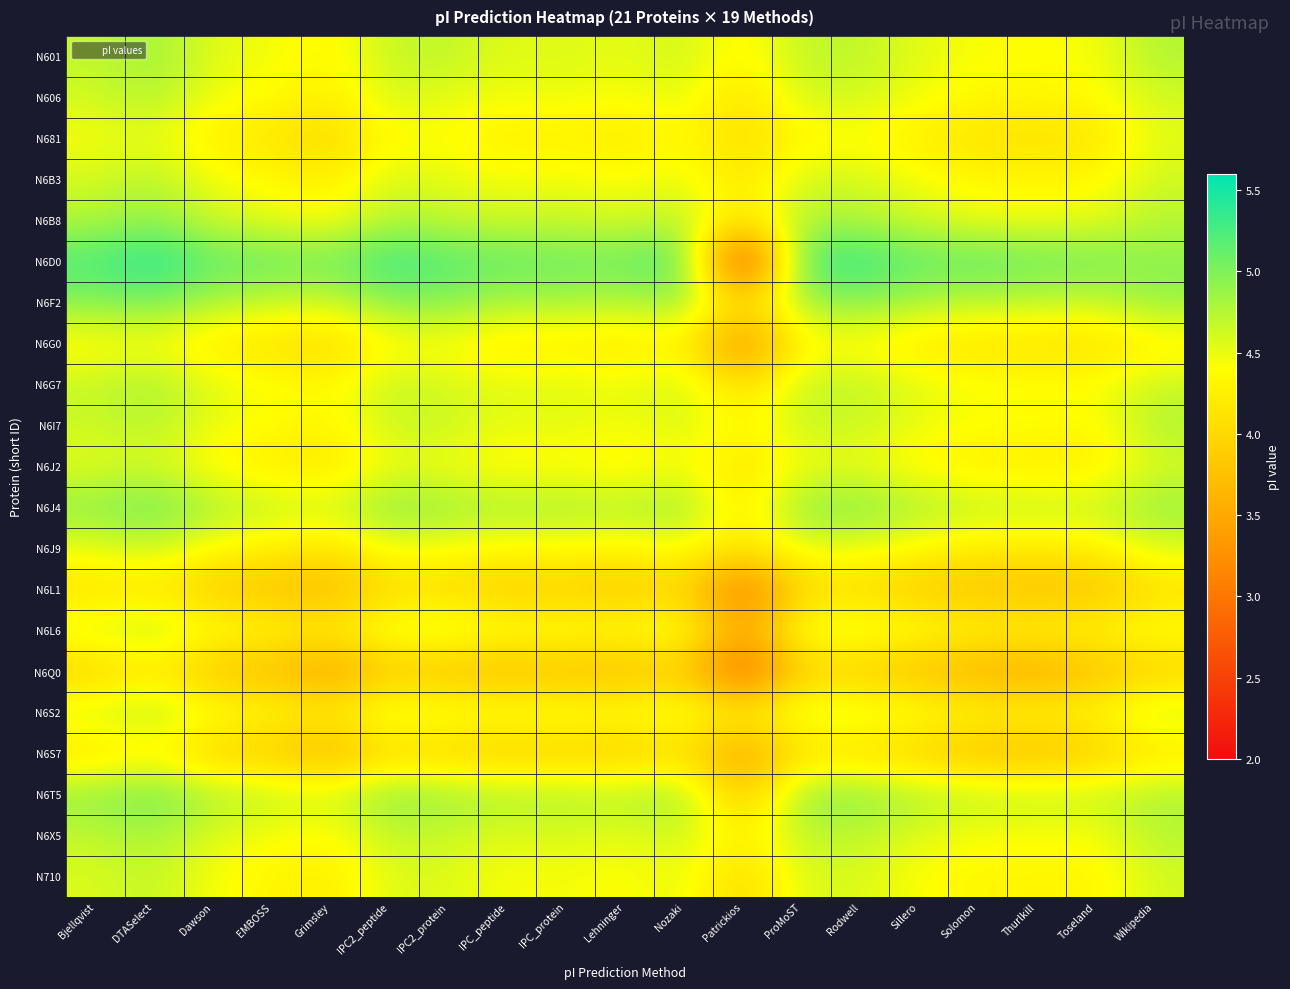

What is the total value across all series at IPC2_peptide?

96.1